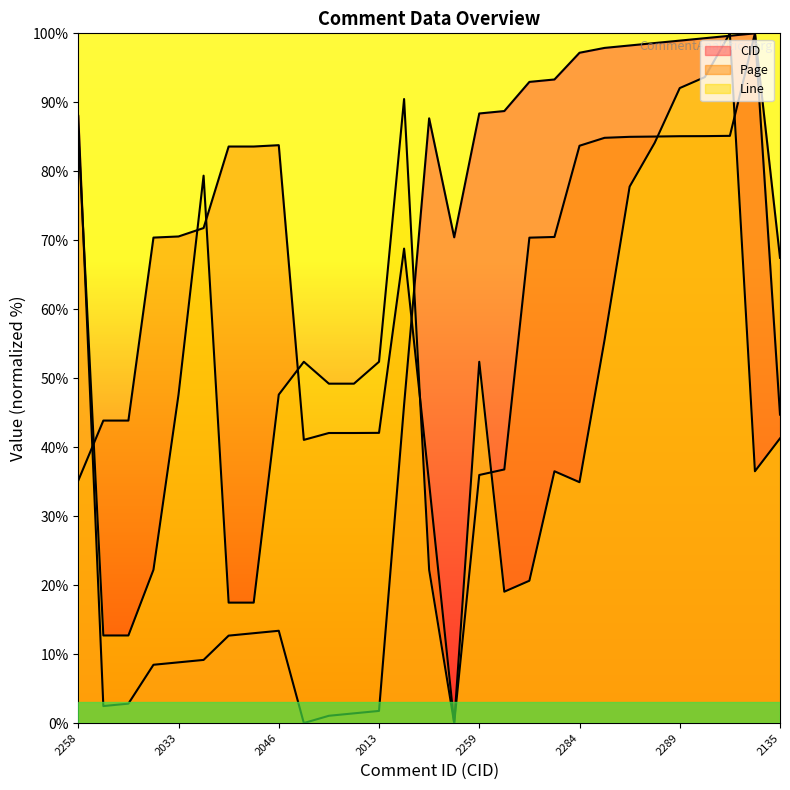

What is the difference between the maximum and minimum values in the CID series?

100.0